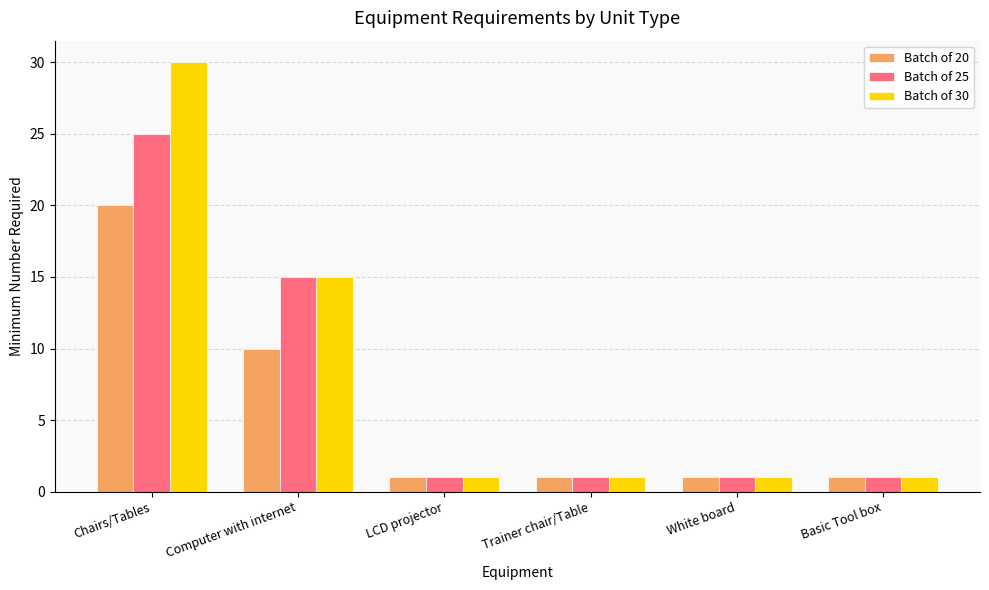

What is the average value of the Batch of 25 series?

7